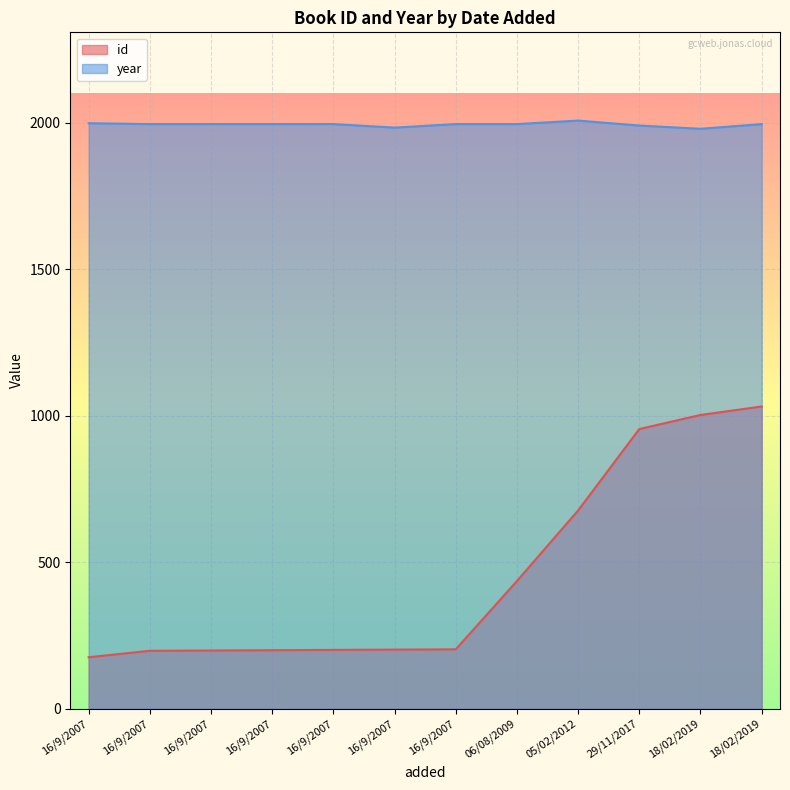

Does the chart display data point markers on the line(s)?

No